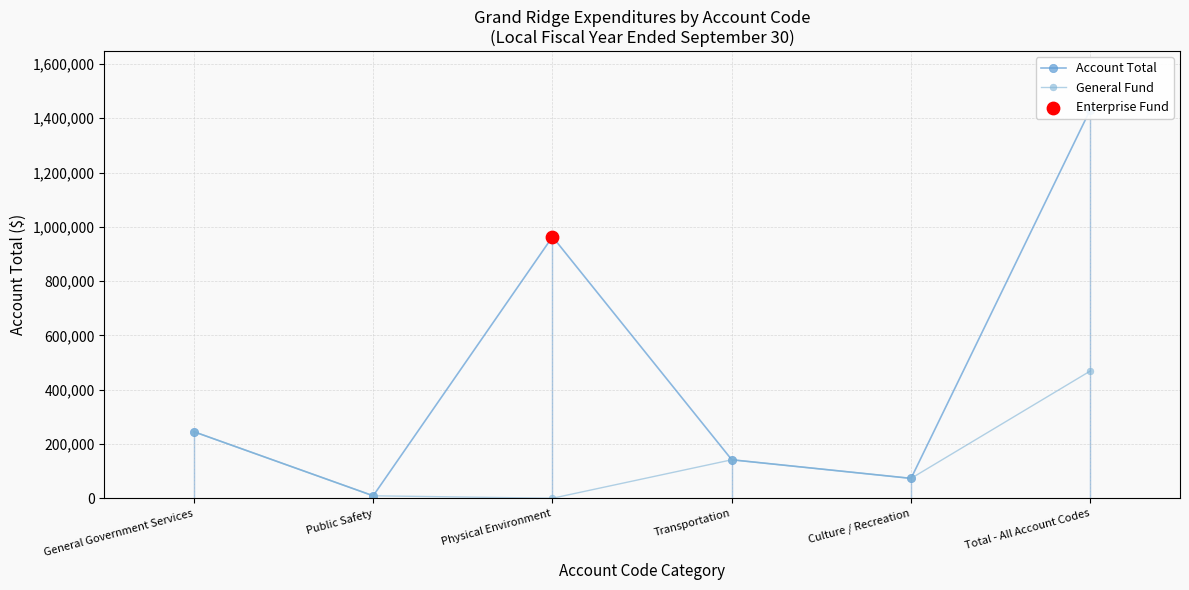

What is the total value across all series at Public Safety?

18020